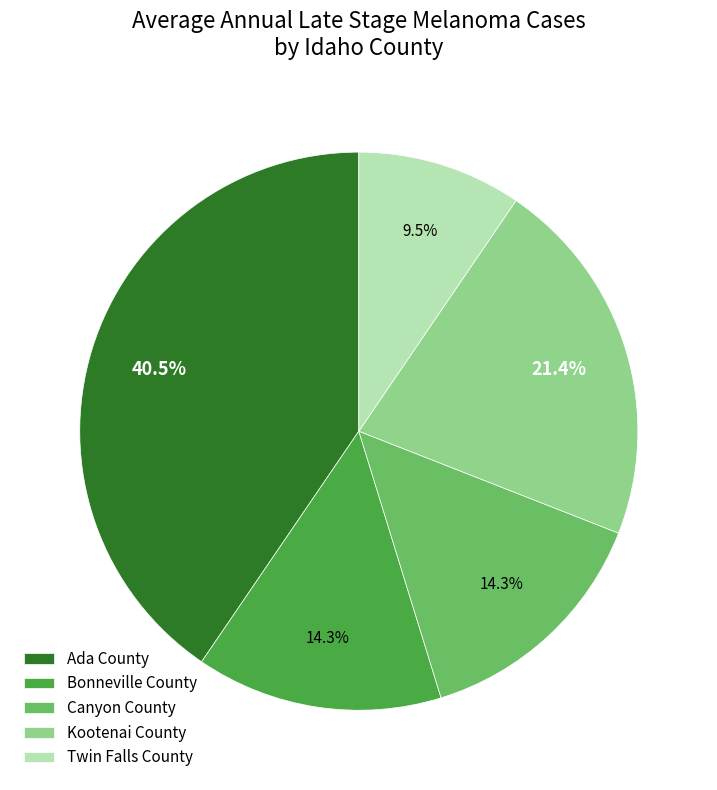

To the nearest percent, what portion does Canyon County represent?

14%